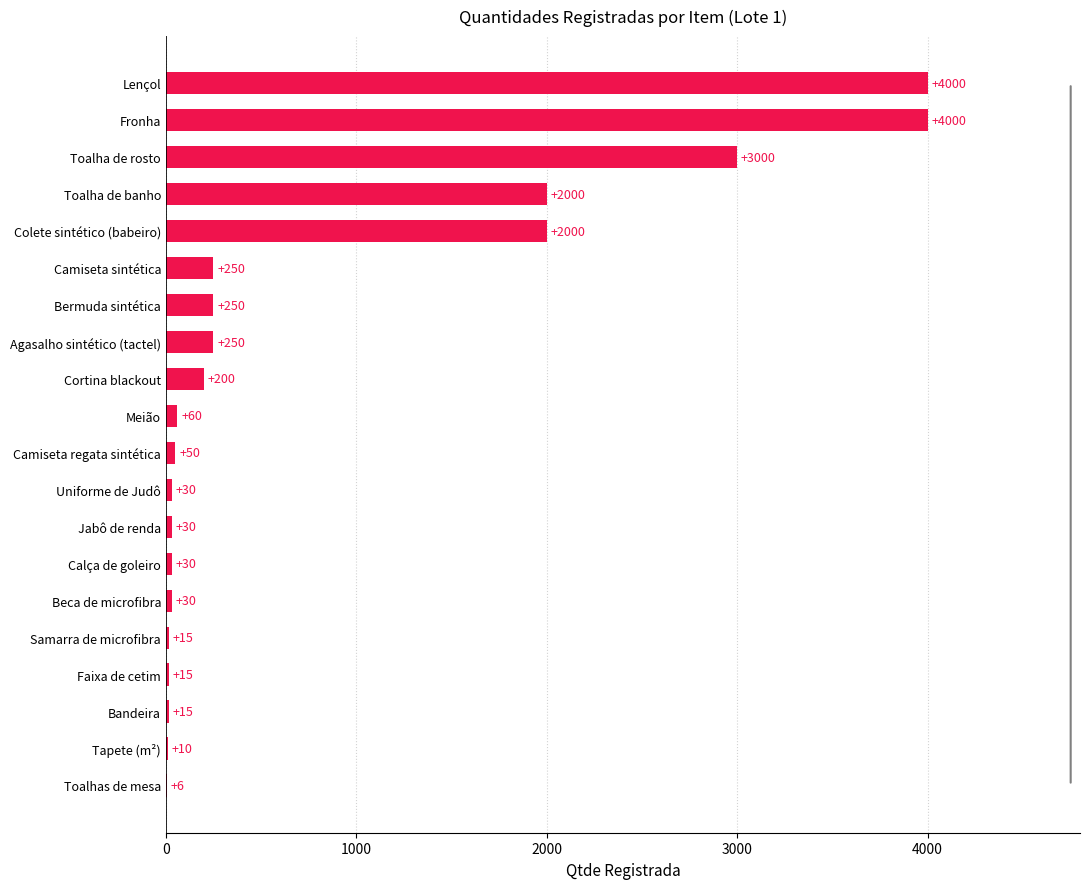

Reading bottom to top, extract all data points from this chart.

Toalhas de mesa=6	Tapete (m²)=10	Bandeira=15	Faixa de cetim=15	Samarra de microfibra=15	Beca de microfibra=30	Calça de goleiro=30	Jabô de renda=30	Uniforme de Judô=30	Camiseta regata sintética=50	Meião=60	Cortina blackout=200	Agasalho sintético (tactel)=250	Bermuda sintética=250	Camiseta sintética=250	Colete sintético (babeiro)=2000	Toalha de banho=2000	Toalha de rosto=3000	Fronha=4000	Lençol=4000